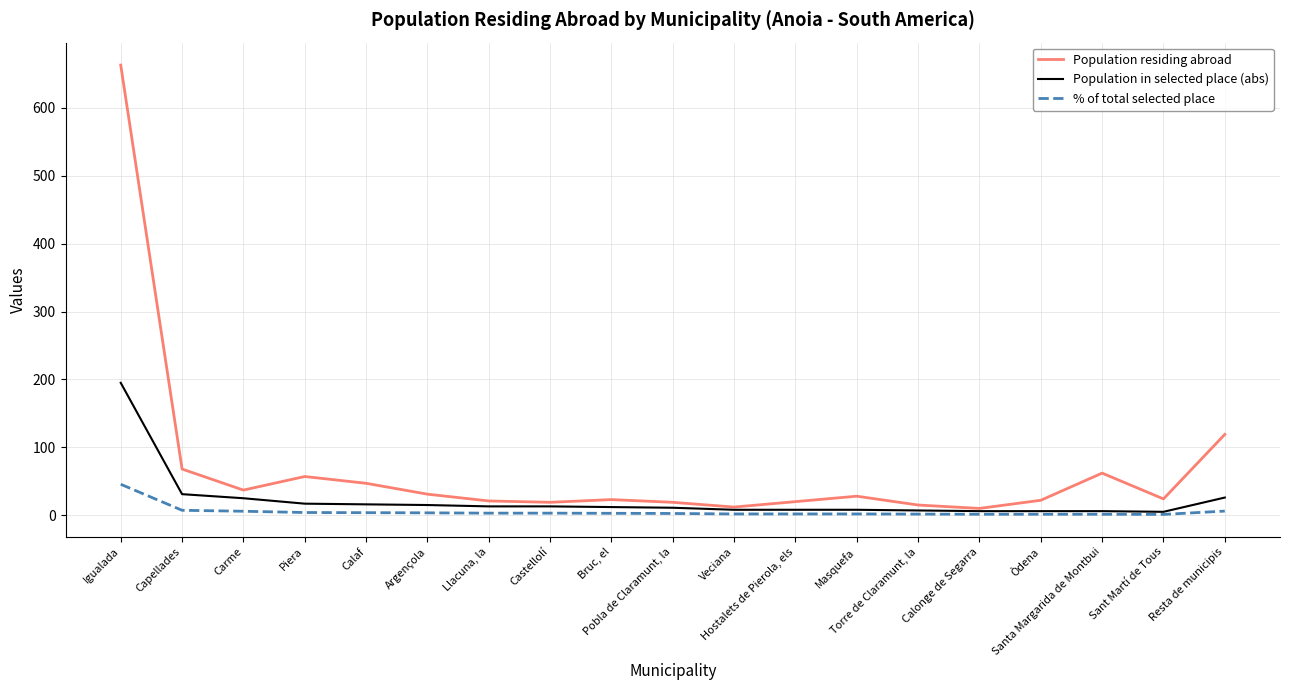

Which series has the largest total across all categories?

Population residing abroad